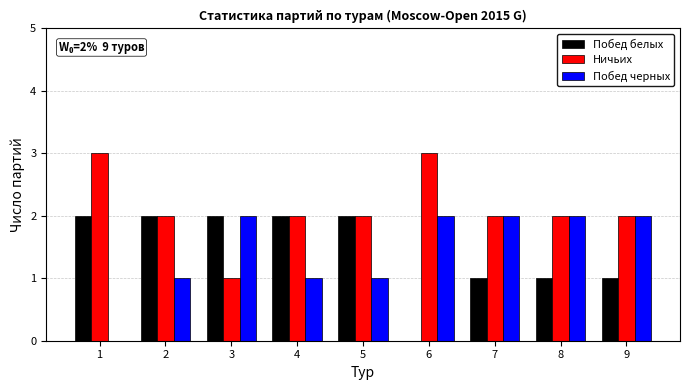

What is the sum of the Ничьих values at 6 and 5?

5